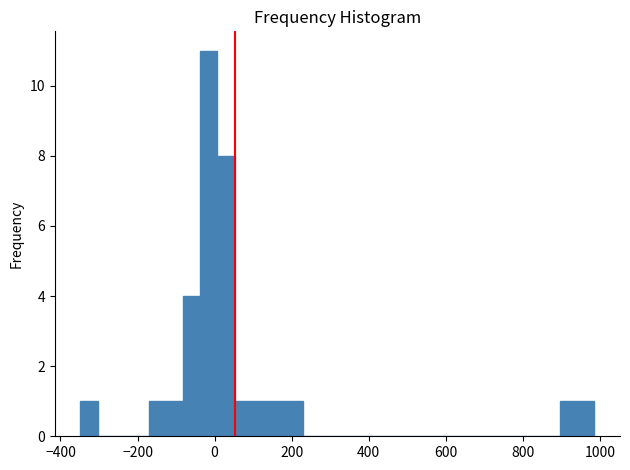

Read against the x-axis, roughly where is the centre of the tallest bar?

-20